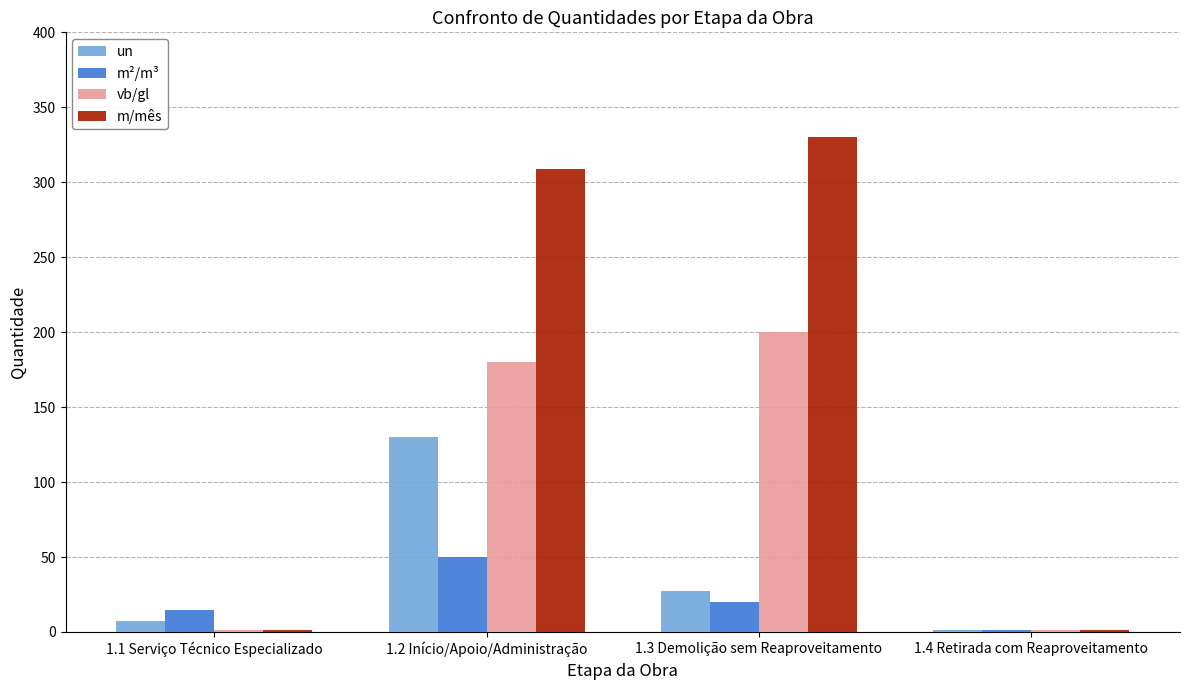

At which label is un closest to 65?

1.3 Demolição sem Reaproveitamento